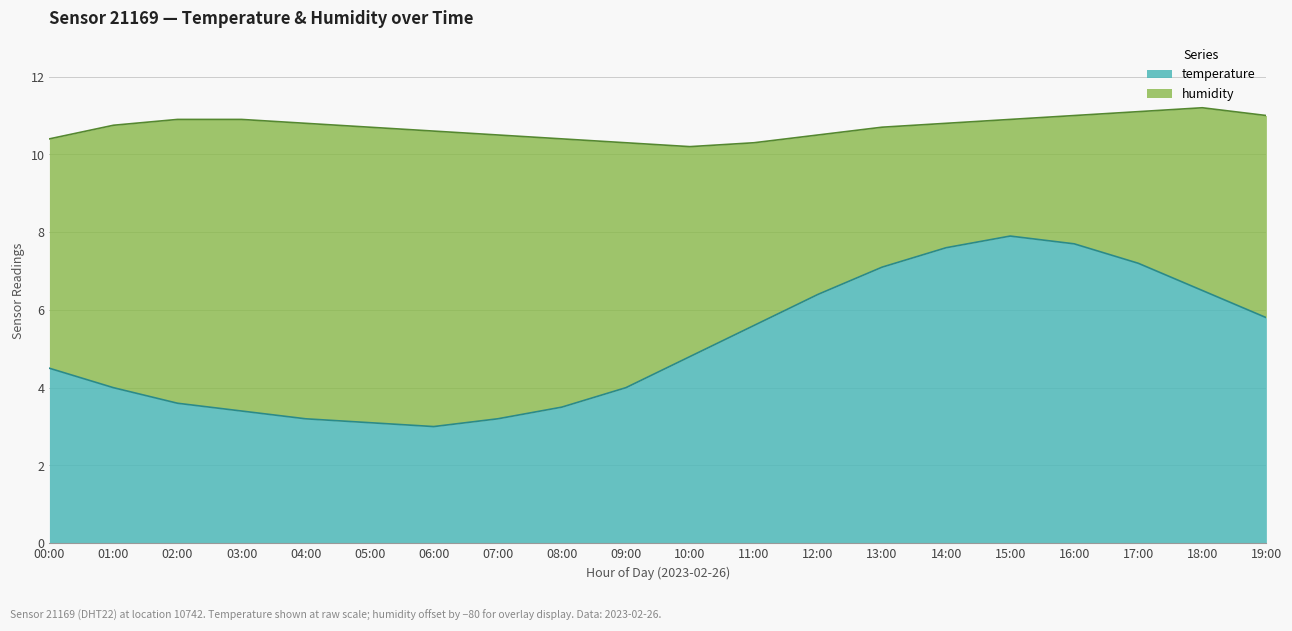

What is the value of the humidity point at the 14th from the left?

10.7